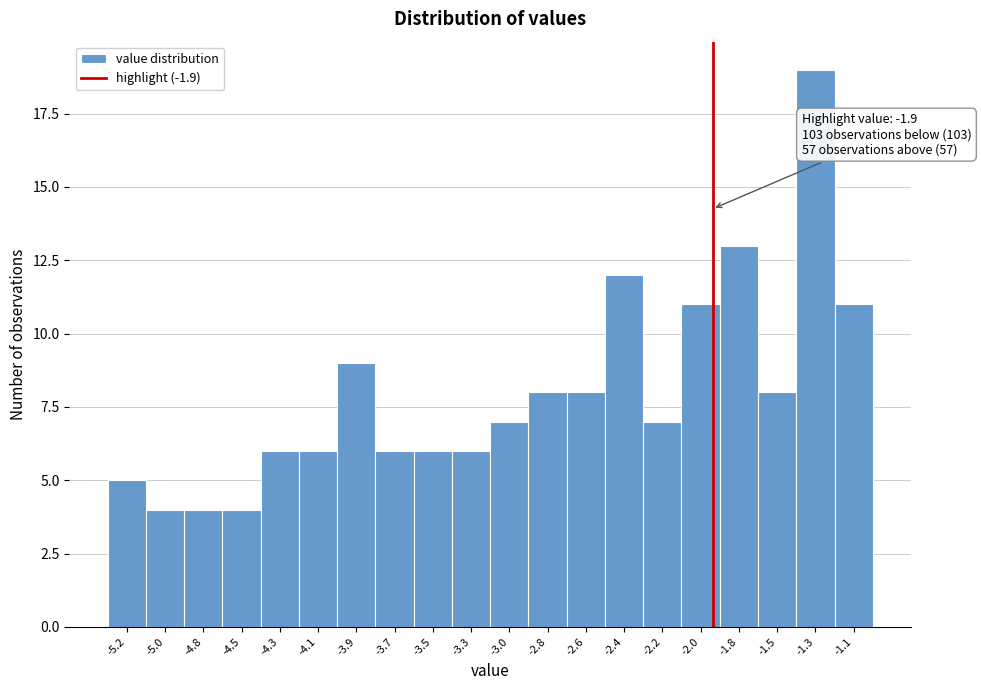

Reading left to right, extract all data points from this chart.

-5.2=5	-5.0=4	-4.8=4	-4.5=4	-4.3=6	-4.1=6	-3.9=9	-3.7=6	-3.5=6	-3.3=6	-3.0=7	-2.8=8	-2.6=8	-2.4=12	-2.2=7	-2.0=11	-1.8=13	-1.5=8	-1.3=19	-1.1=11